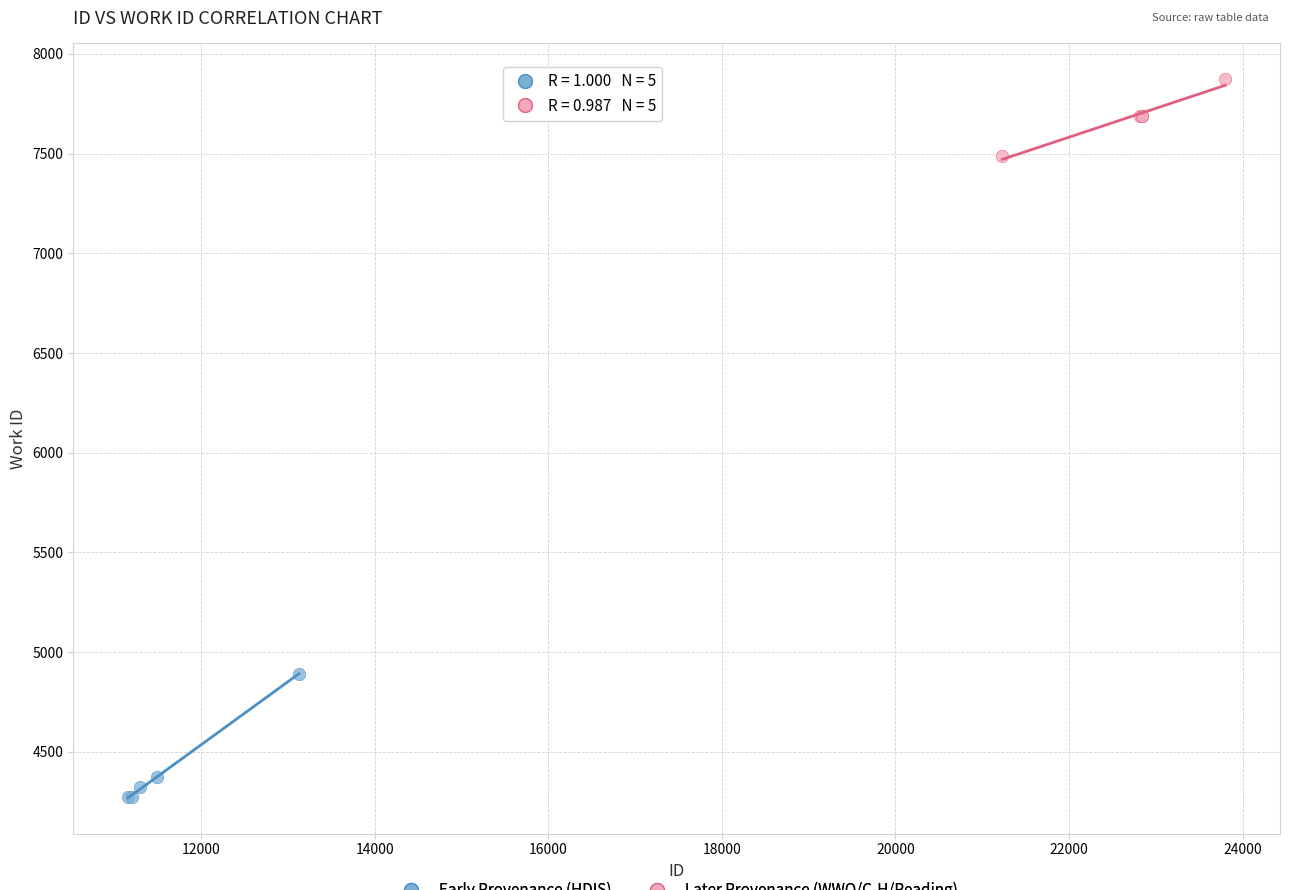

What are all the series names shown in the legend?

Early Provenance (HDIS), Later Provenance (WWO/C-H/Reading)